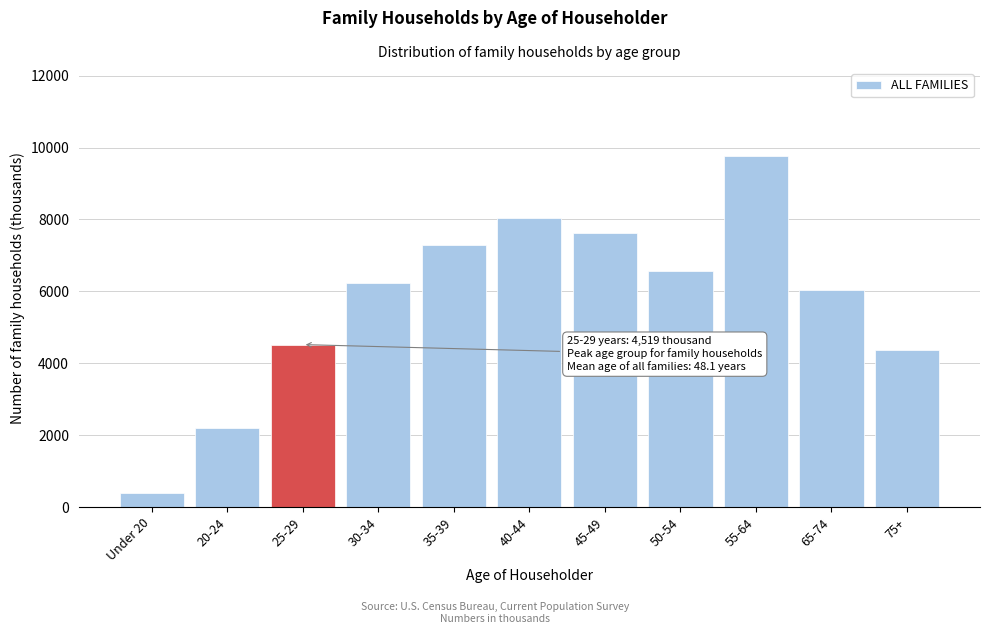

Reading left to right, extract all data points from this chart.

391	2192	4519	6243	7283	8034	7609	6576	9767	6027	4363